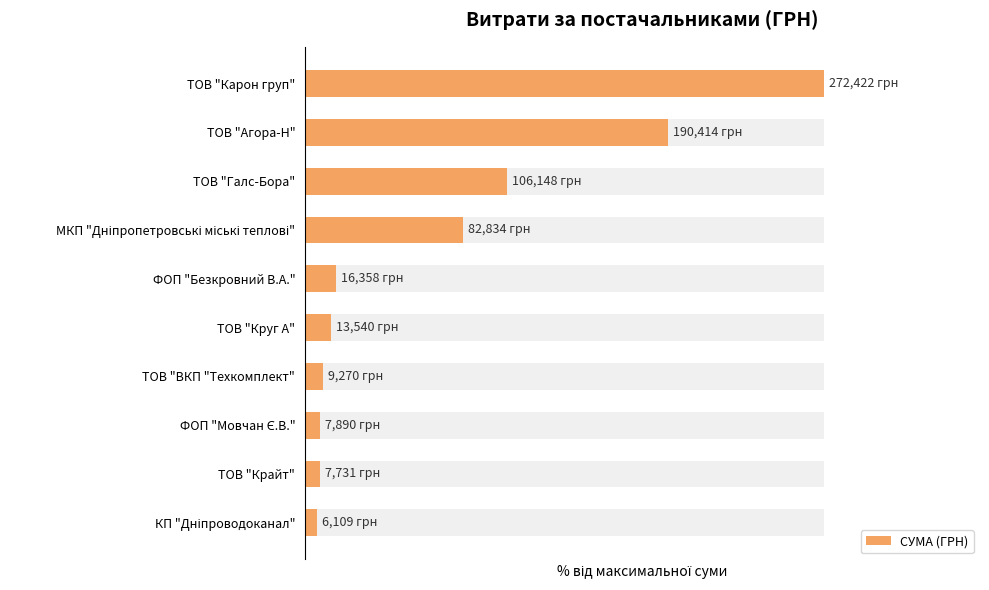

Reading left to right, what are all the values shown in this chart?

100.0	69.9	39.0	30.4	6.0	5.0	3.4	2.9	2.8	2.2